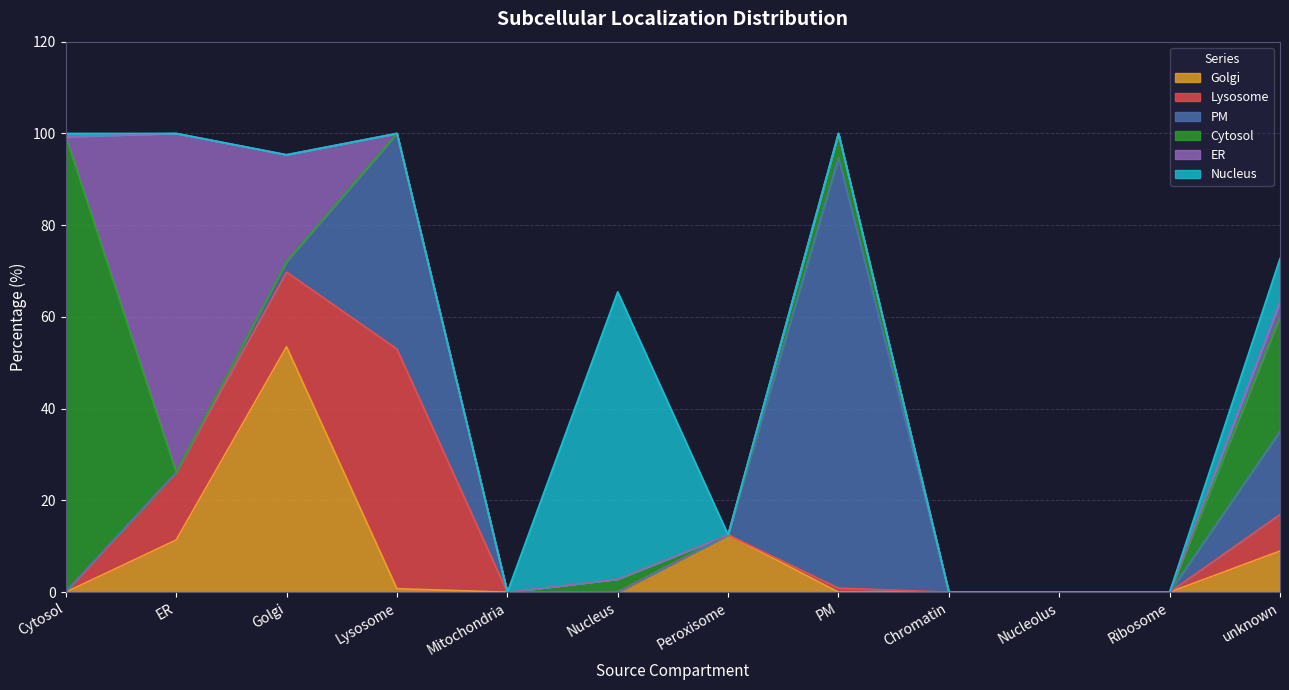

The Nucleus series shows 0.0 at Peroxisome. True or false?

True